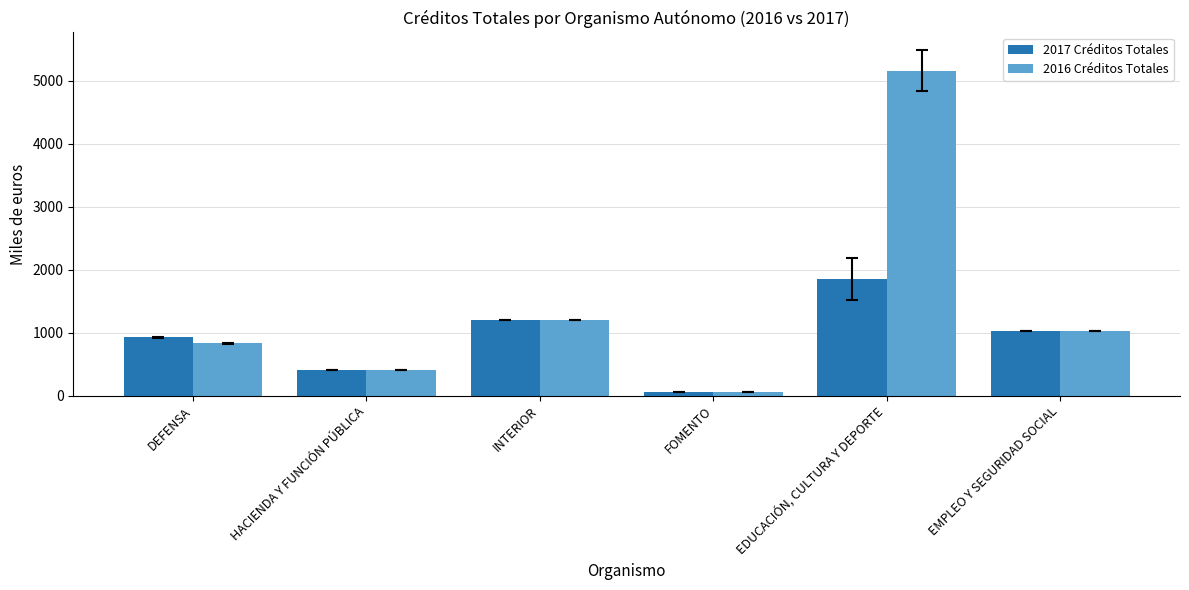

List the labels in order of 2017 Créditos Totales value, smallest first.

FOMENTO, HACIENDA Y FUNCIÓN PÚBLICA, DEFENSA, EMPLEO Y SEGURIDAD SOCIAL, INTERIOR, EDUCACIÓN, CULTURA Y DEPORTE